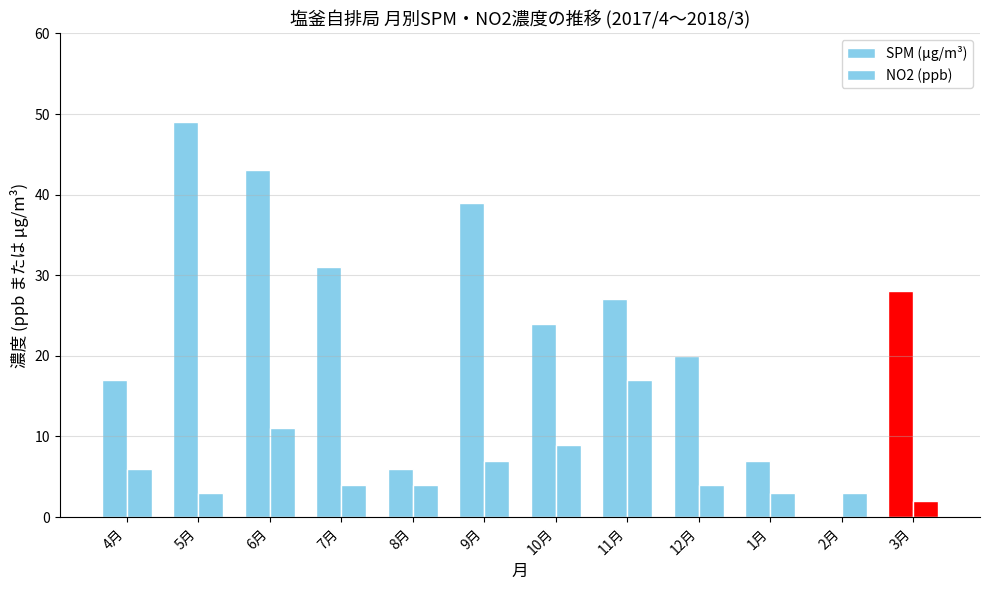

Reading left to right, transcribe all the data shown in this chart.

SPM (μg/m³): 17	49	43	31	6	39	24	27	20	7	0	28
NO2 (ppb): 6	3	11	4	4	7	9	17	4	3	3	2